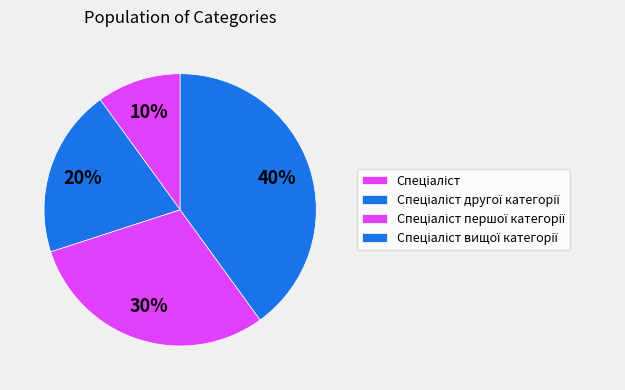

True or false: Спеціаліст другої категорії accounts for 8% of the total.

False